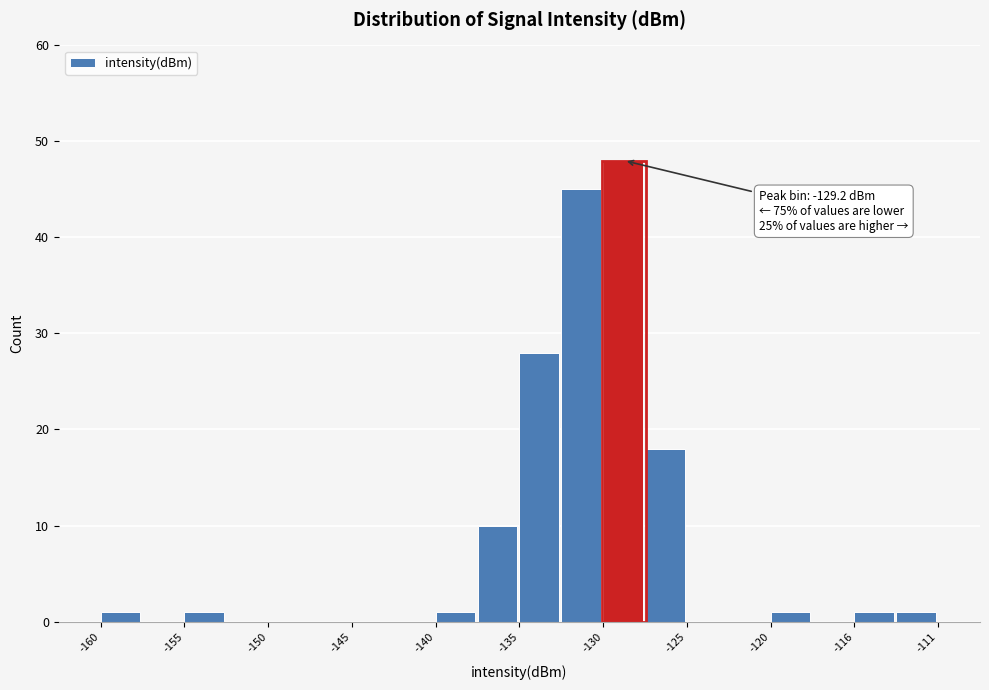

Which range on the x-axis has the tallest bar?

-130.5 to -128.0